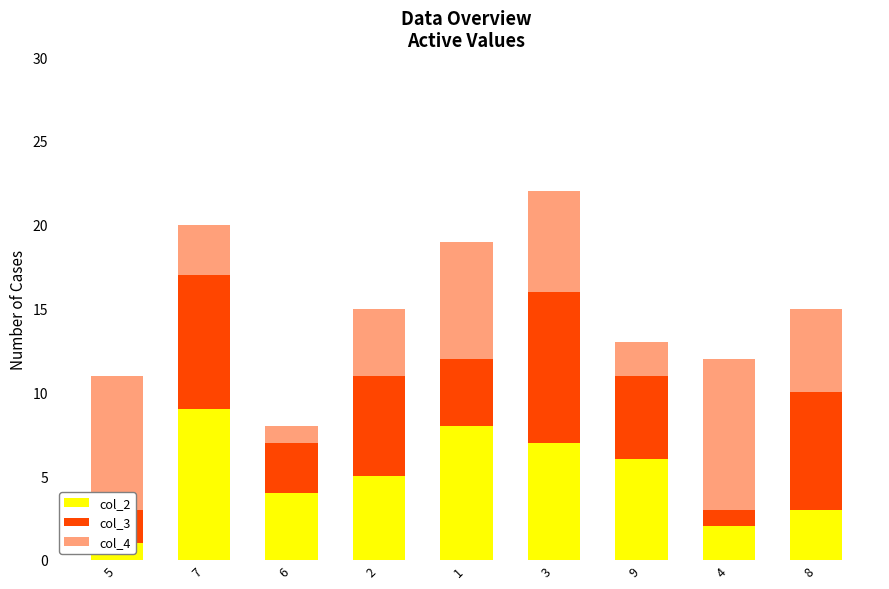

What is the total value across all series at 1?

19